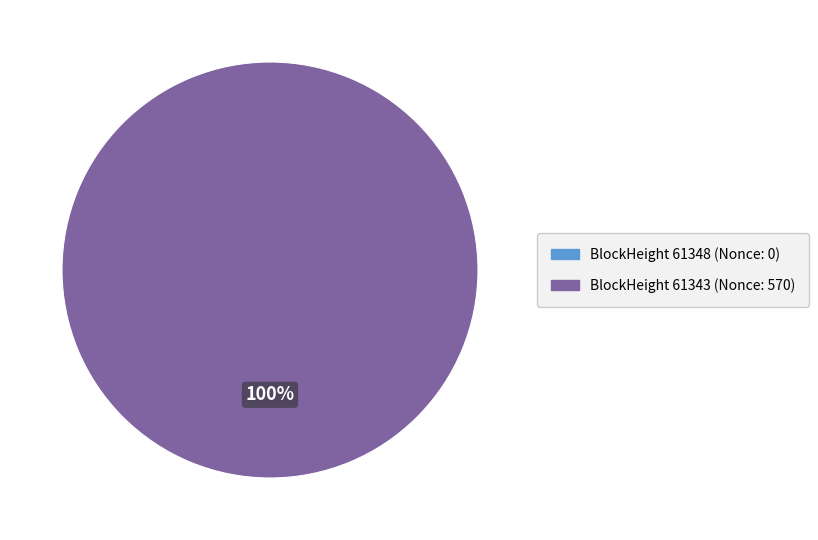

True or false: 61348 accounts for 0% of the total.

True